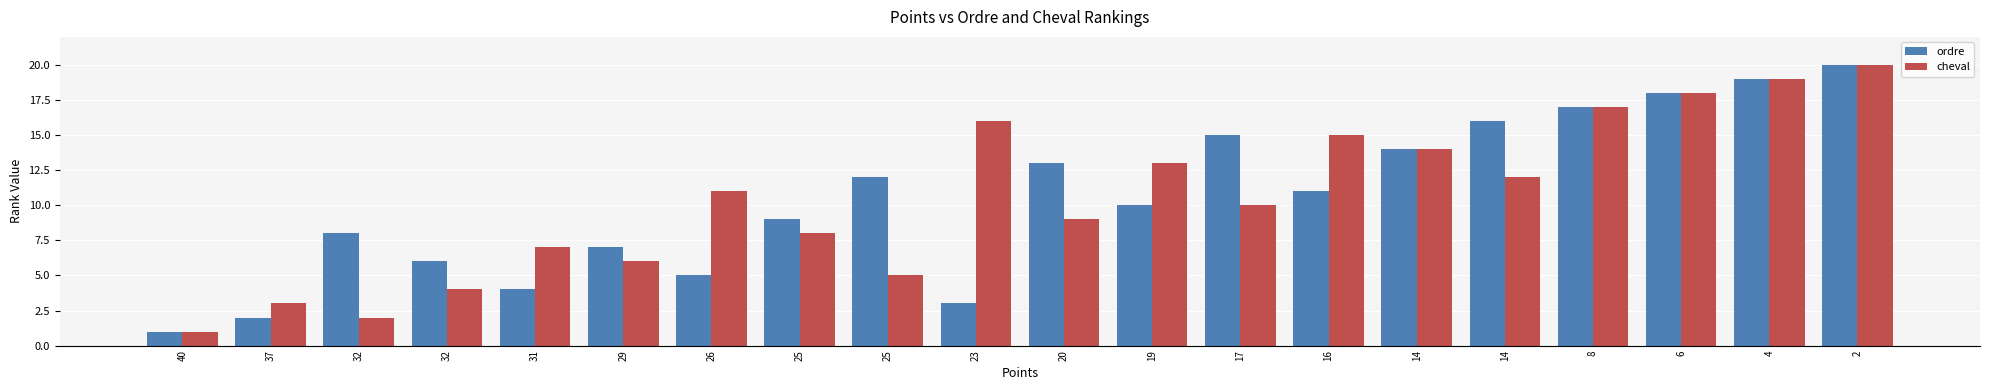

What is the average value of the ordre series?

10